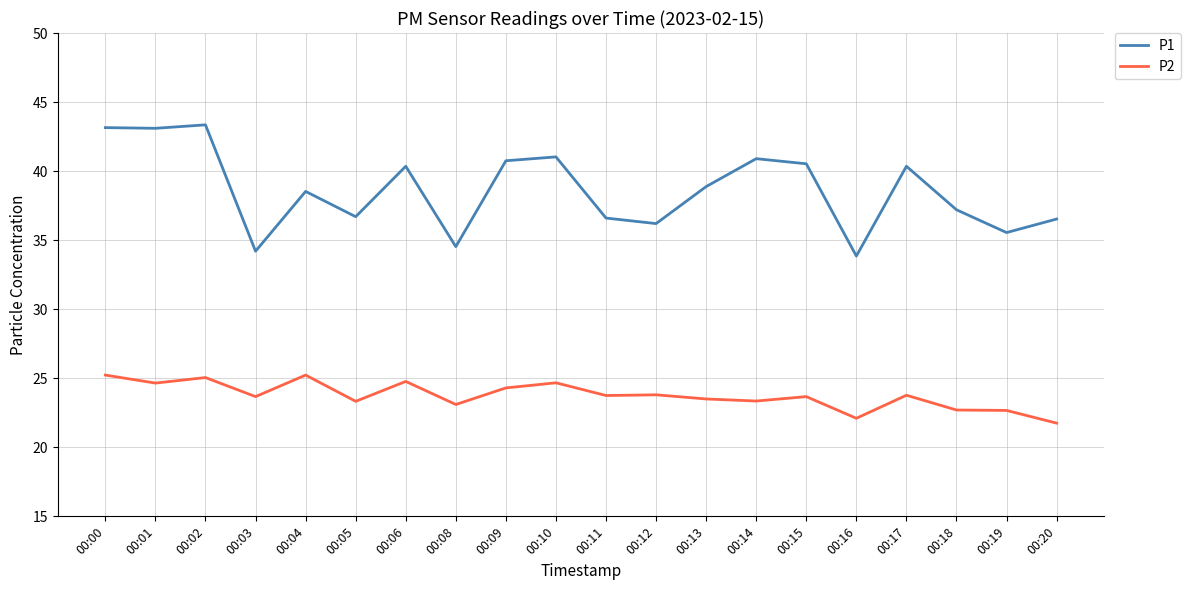

Which series has the largest range (max minus min)?

P1